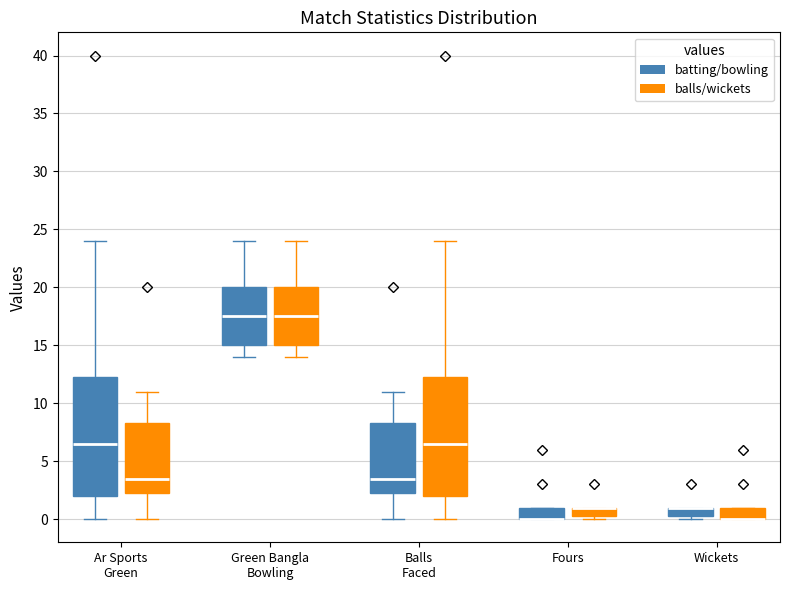

Where is the upper edge of the box for Green Bangla Bowling (balls/wickets) on the y-axis? The values are not printed on the chart, so give them approximately, as read against the axis.

20.0